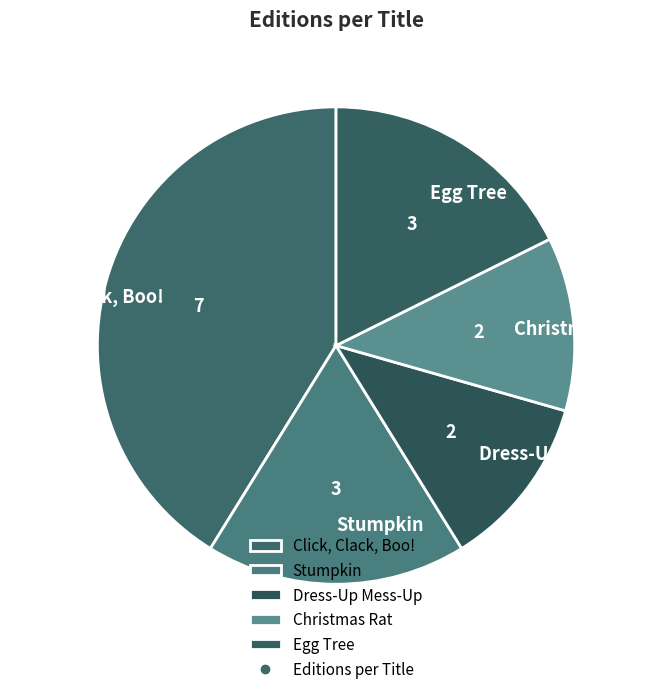

True or false: Egg Tree accounts for 4% of the total.

False